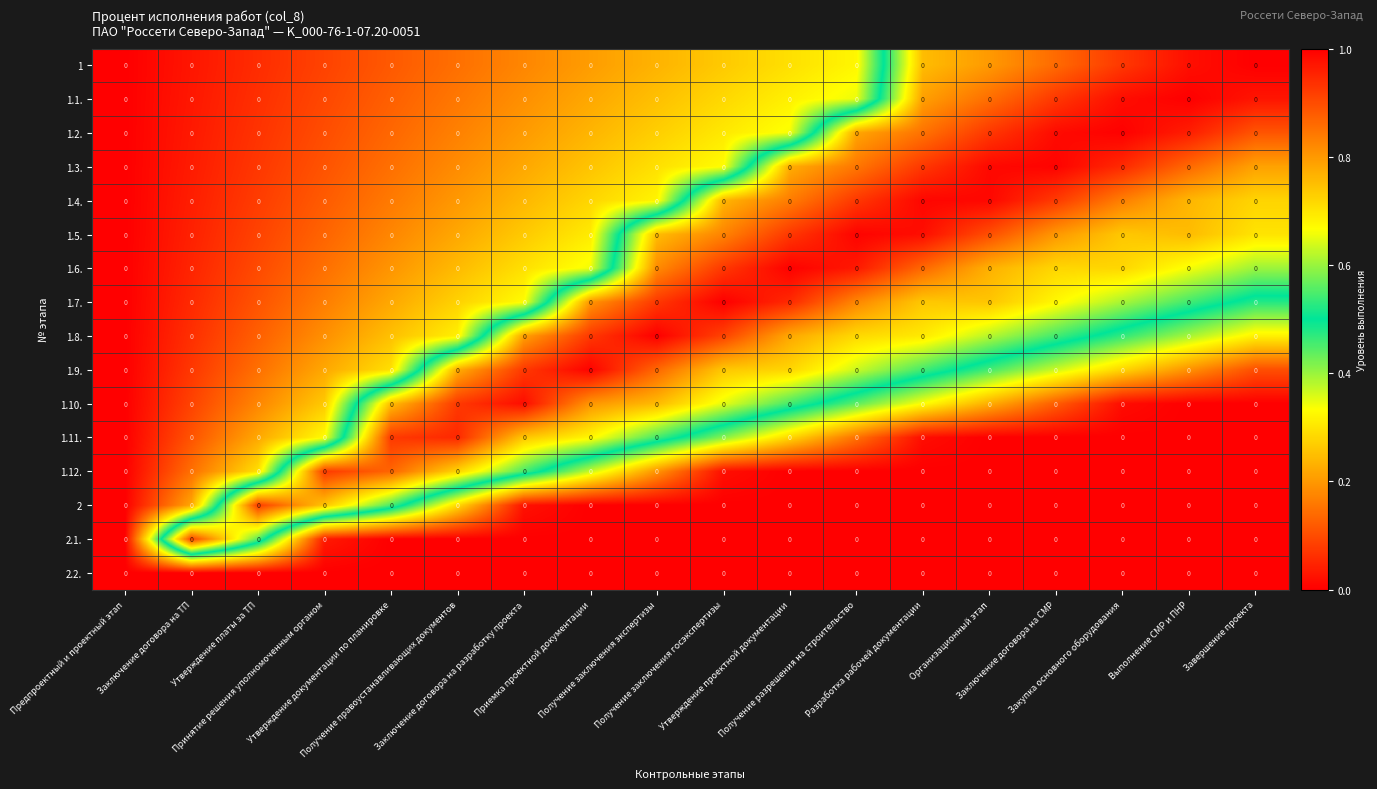

At which category is the sum across all series the highest?

Разработка рабочей документации